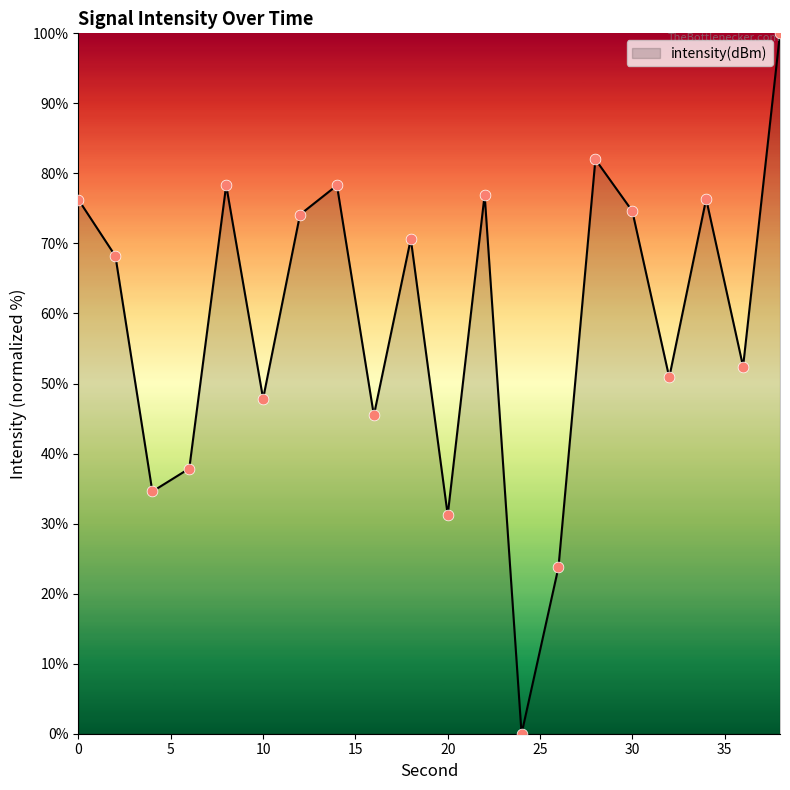

What is the difference between the maximum and minimum values?

100.0